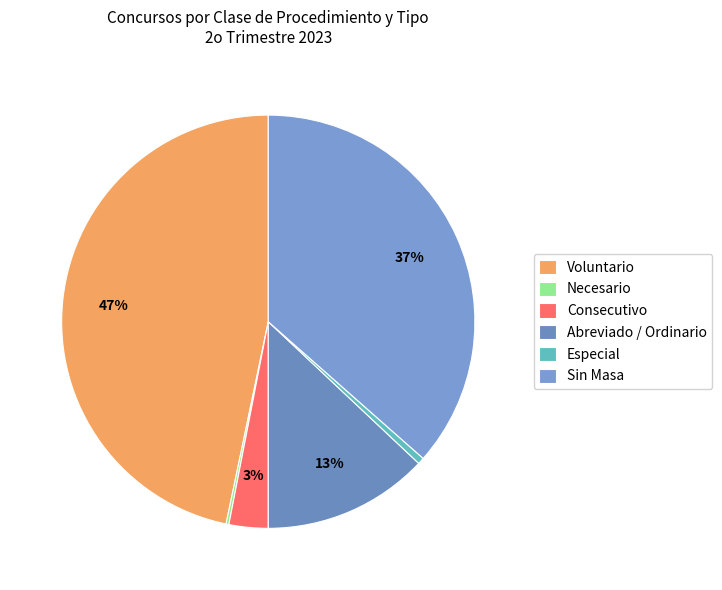

Between Voluntario and Necesario, which is larger?

Voluntario